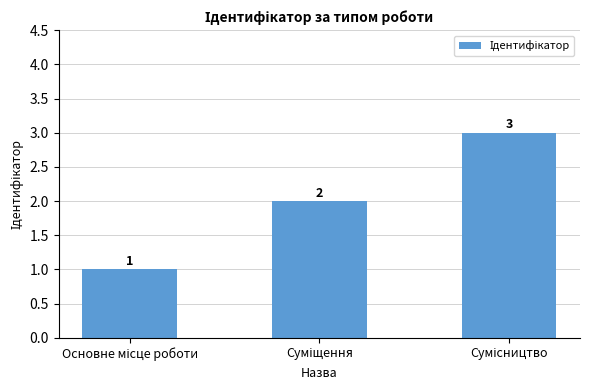

What is the value of the 3rd bar from the left?

3